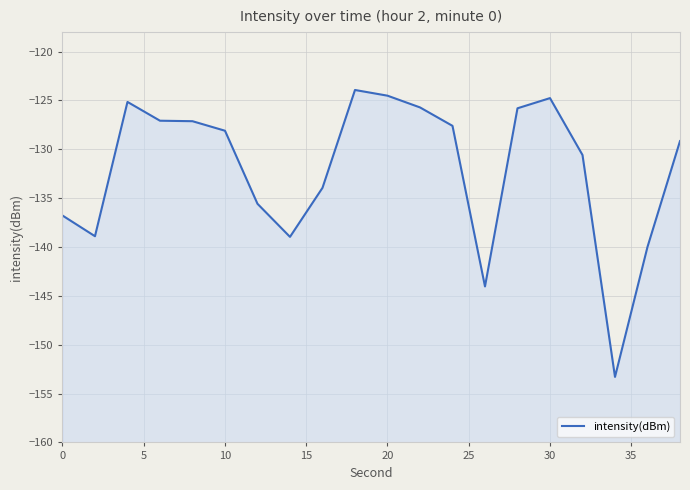

What is the greatest value displayed?

-123.9